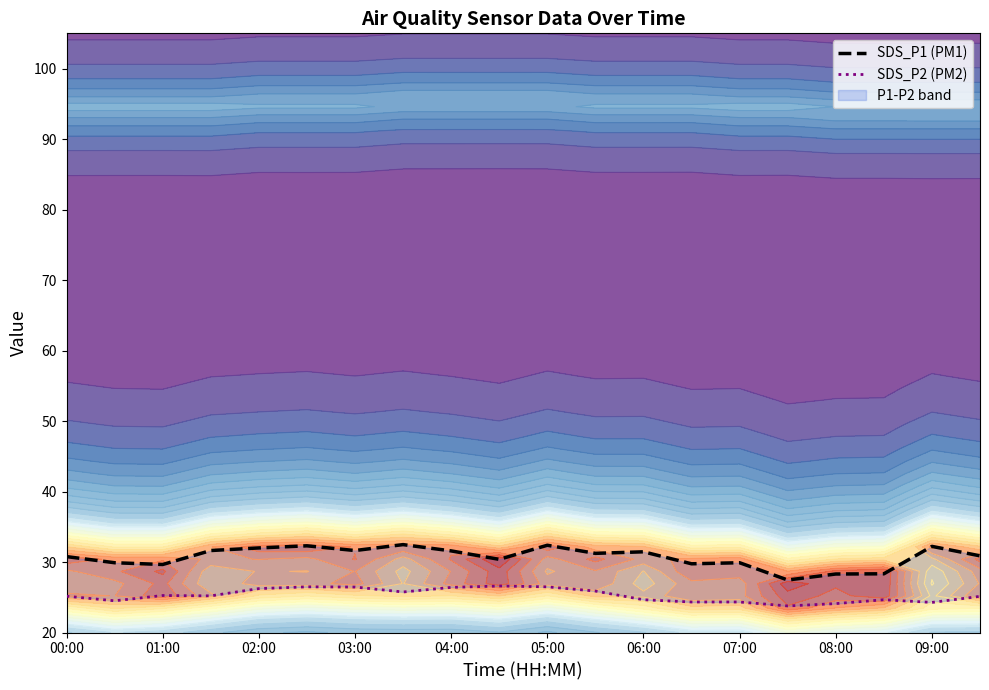

At how many categories does at least one series exceed 24?

20